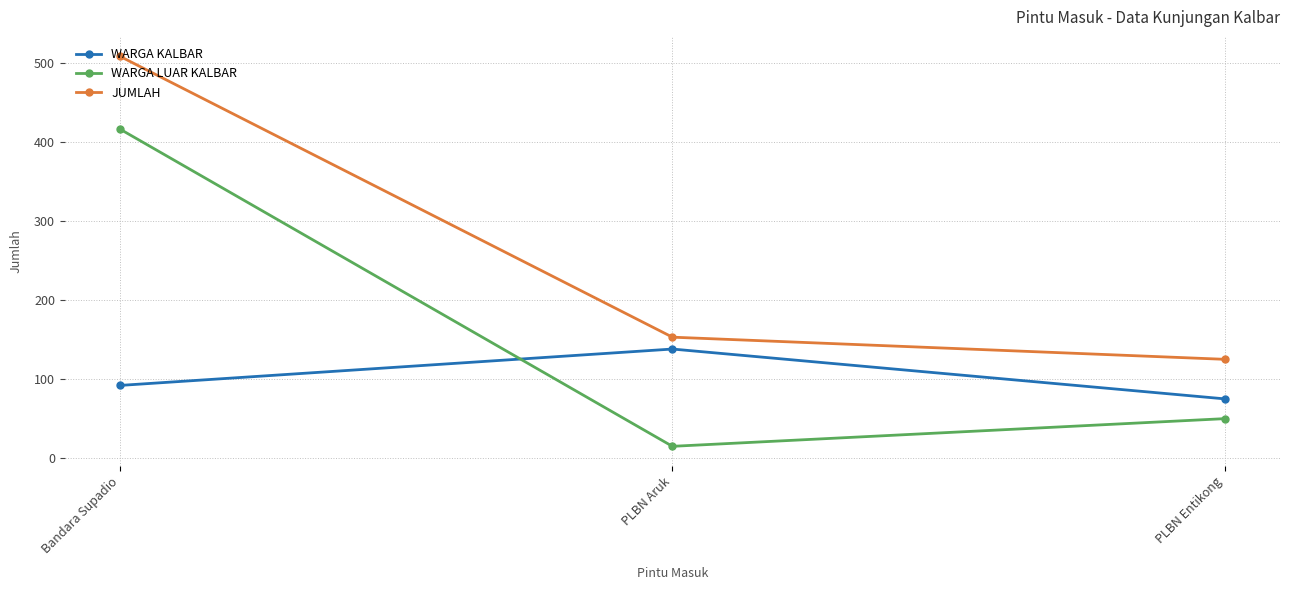

Between Bandara Supadio and PLBN Entikong, which series saw the biggest shift?

JUMLAH